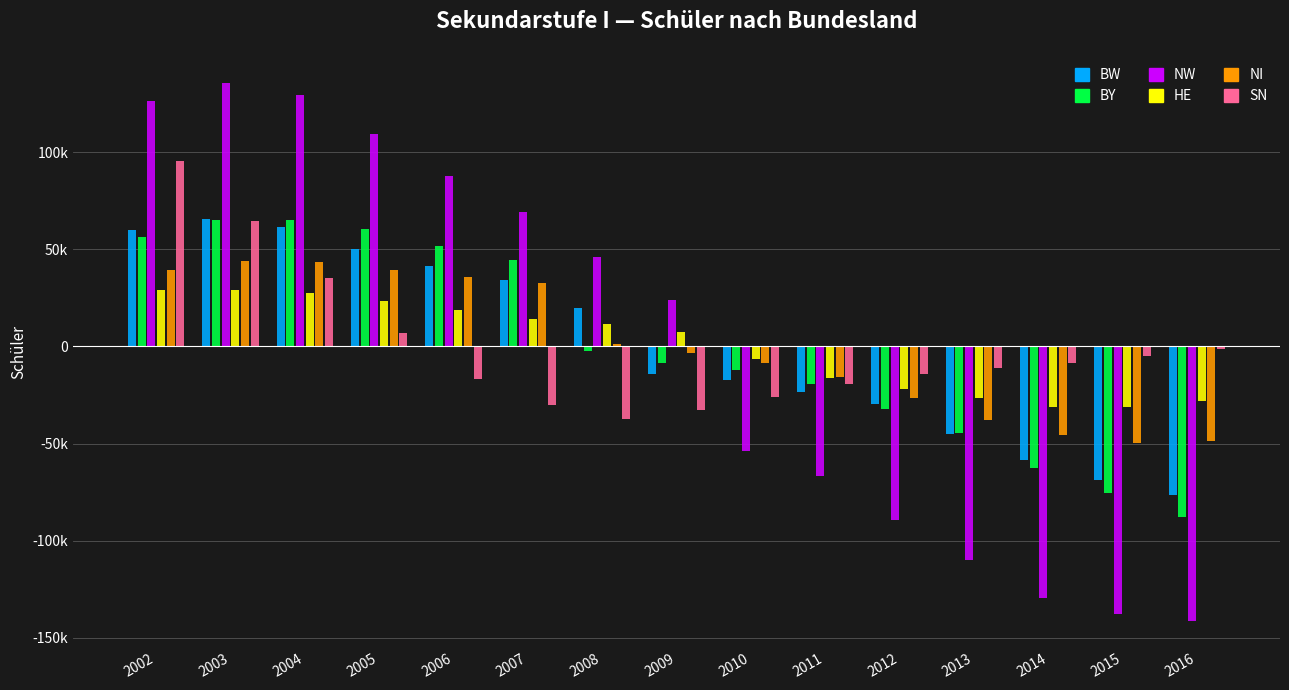

What is the value of the BY bar at the 15th from the left?

-87.6